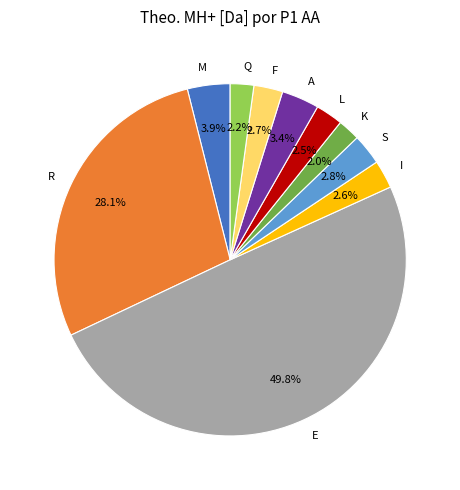

What is the ratio of the value at S to the value at M?

0.7